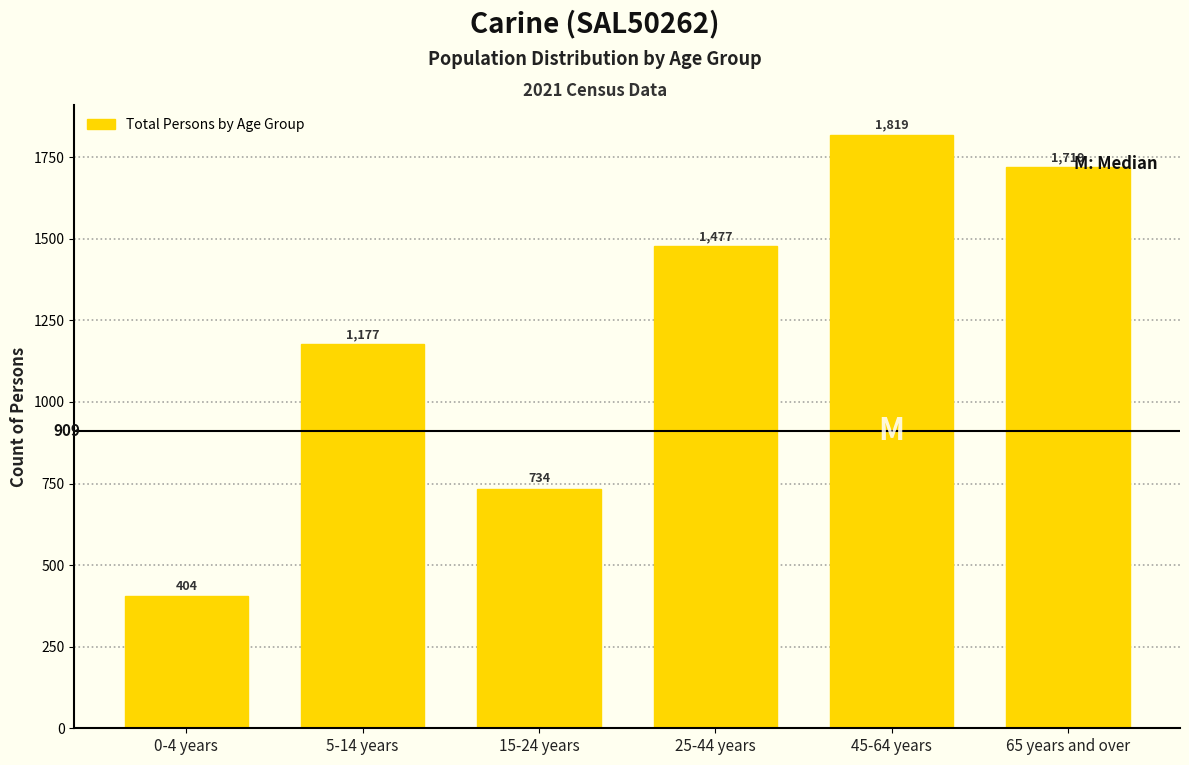

Reading left to right, list all the values displayed in this chart.

0-4 years=404	5-14 years=1177	15-24 years=734	25-44 years=1477	45-64 years=1819	65 years and over=1719